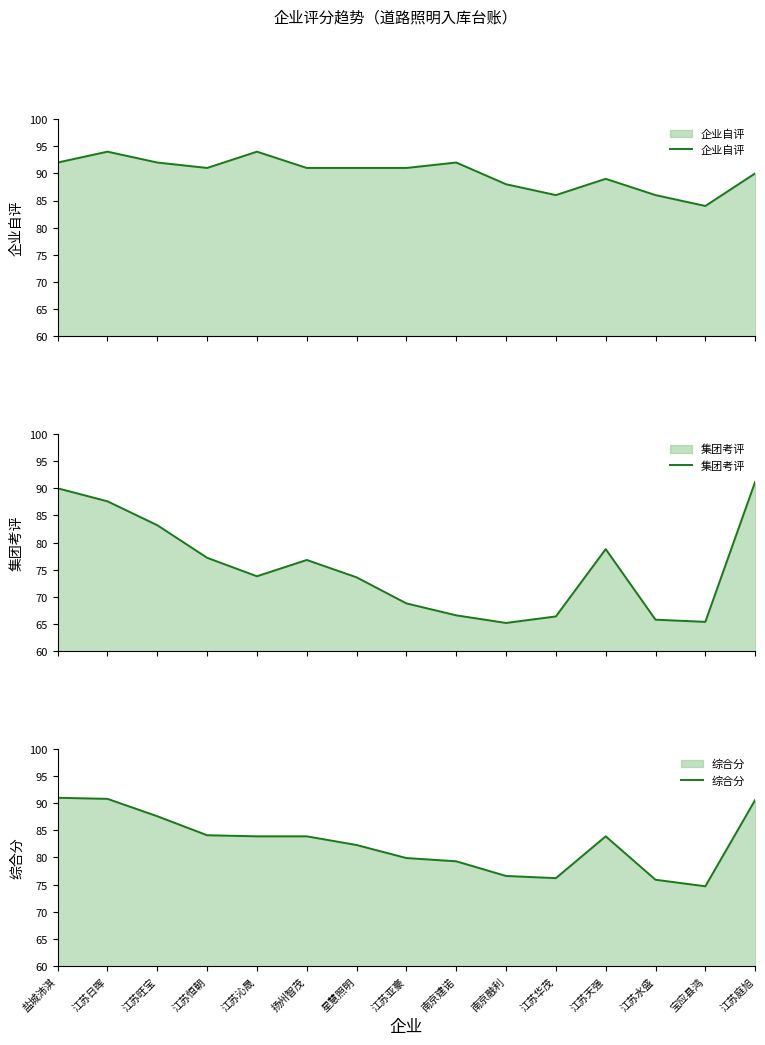

Does the chart display data point markers on the line(s)?

No